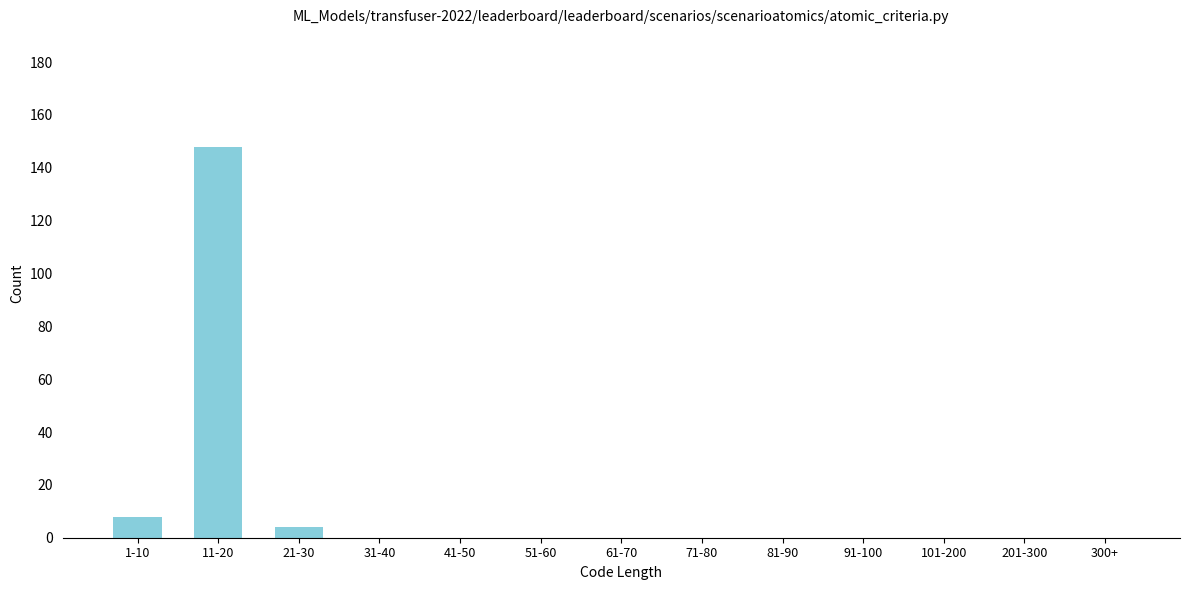

Reading left to right, list all the values displayed in this chart.

1-10=8	11-20=148	21-30=4	31-40=0	41-50=0	51-60=0	61-70=0	71-80=0	81-90=0	91-100=0	101-200=0	201-300=0	300+=0